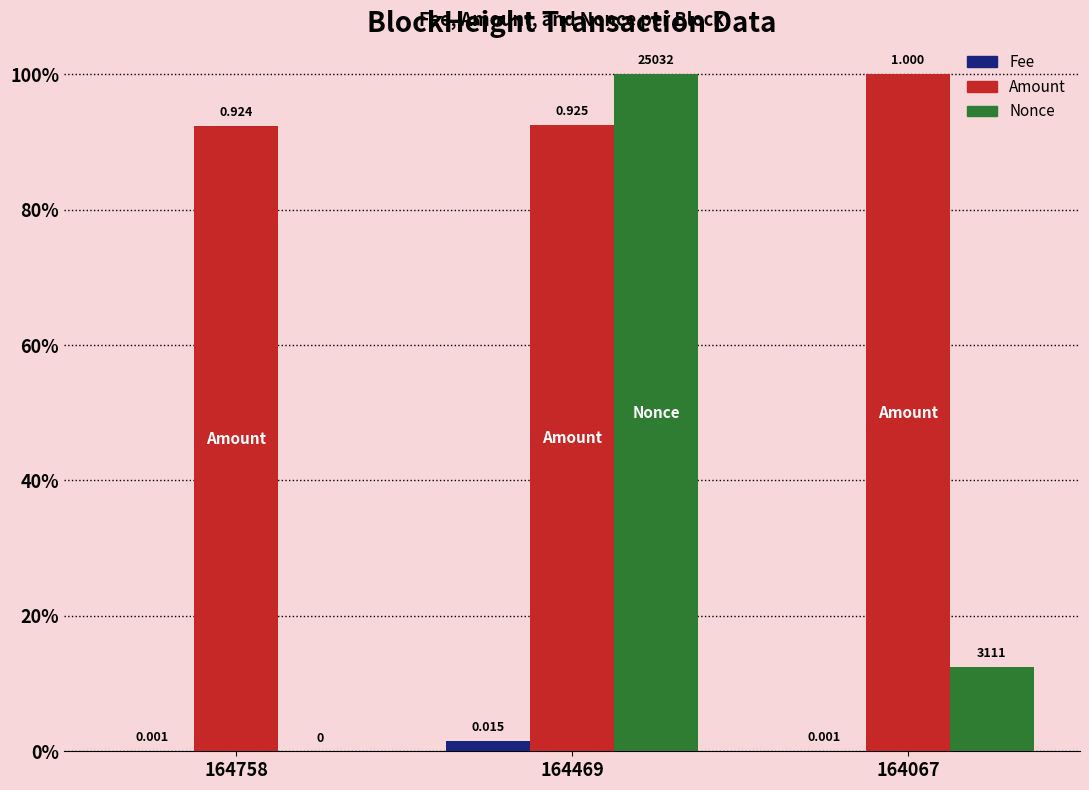

What are all the series names shown in the legend?

Fee, Amount, Nonce